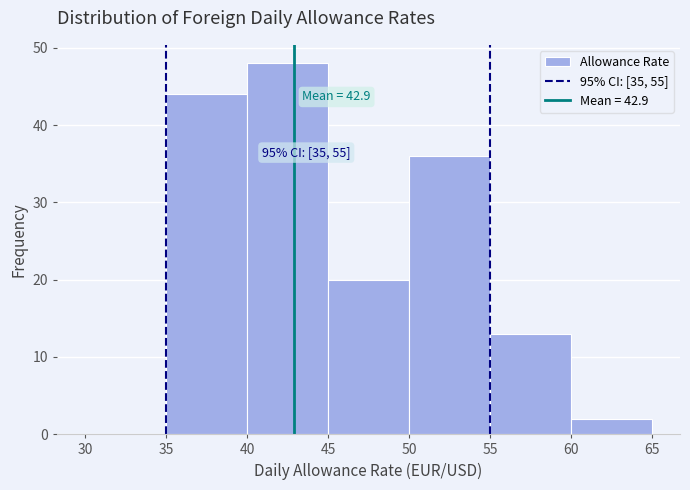

Which range on the x-axis has the tallest bar?

40 to 45